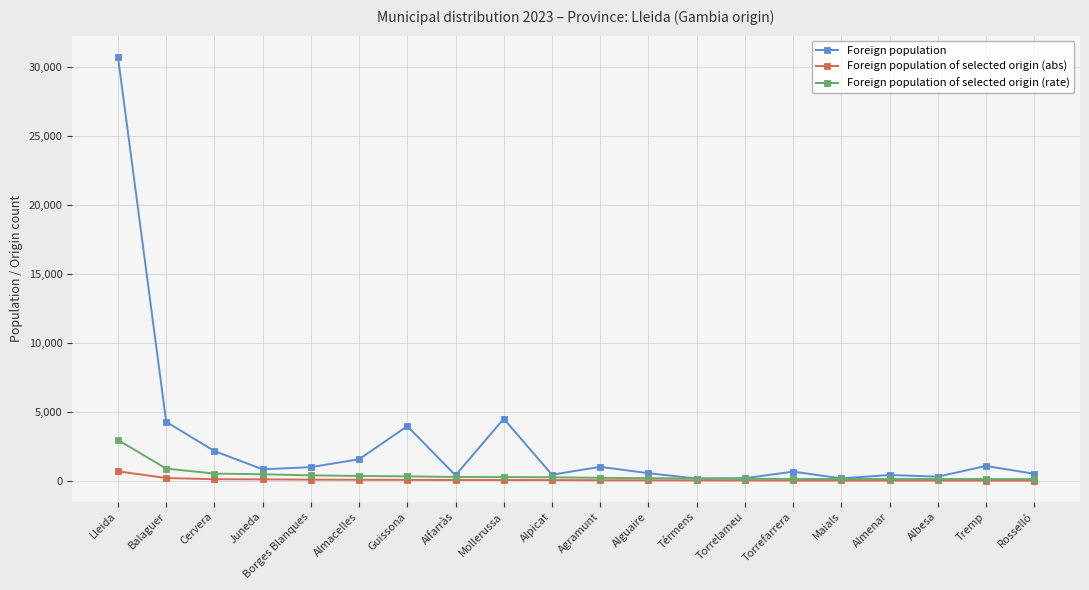

Which series has the widest spread of values?

Foreign population